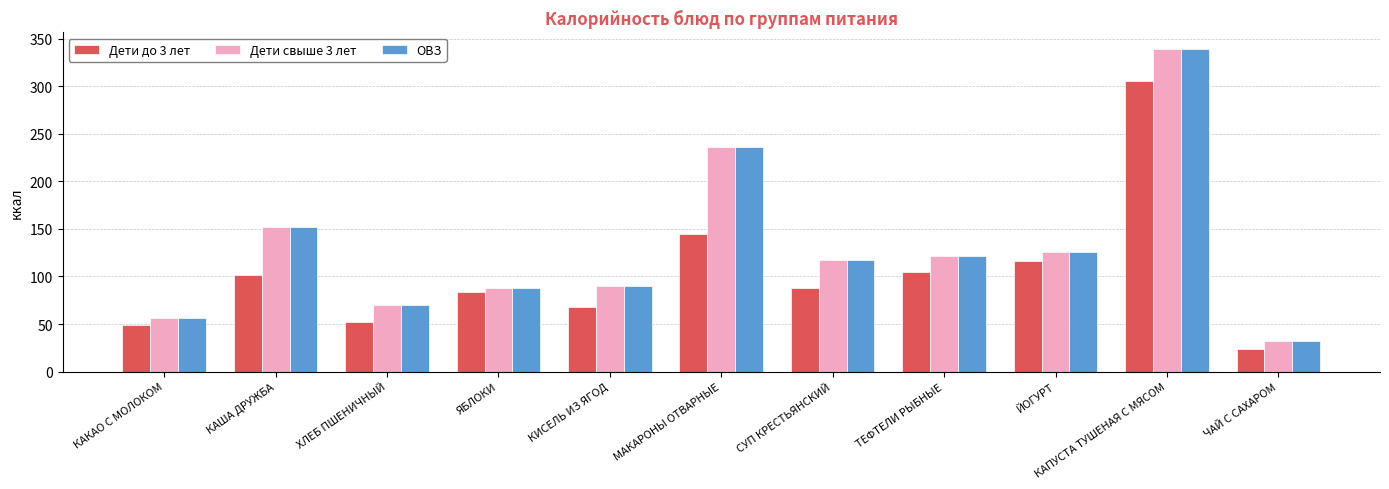

How many data points does each series have?

11